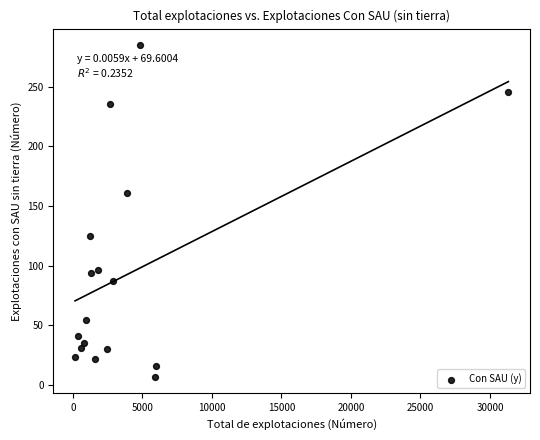

What Y value in the scatter plot is closest to 146?

161